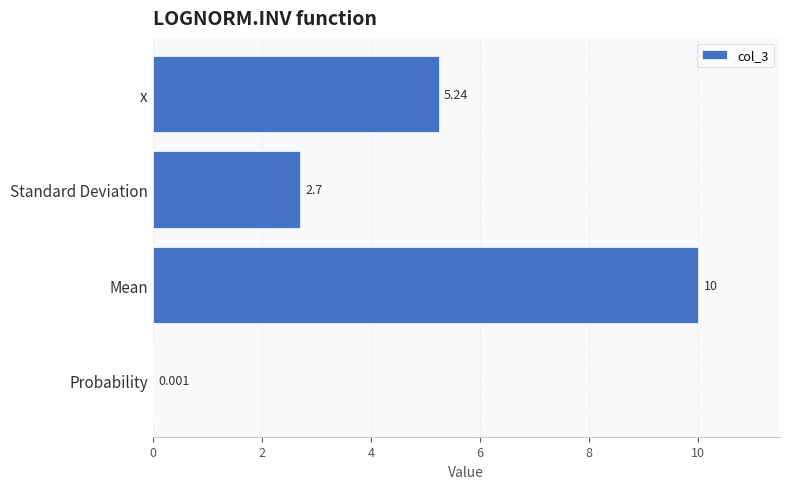

At which category does the chart reach its peak across all series?

Mean